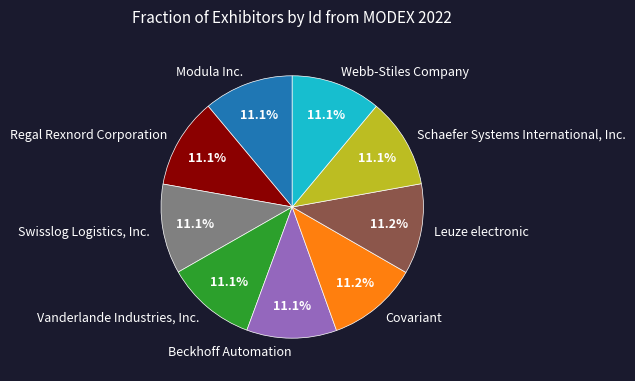

Is it true that Regal Rexnord Corporation is 11% of the pie?

True